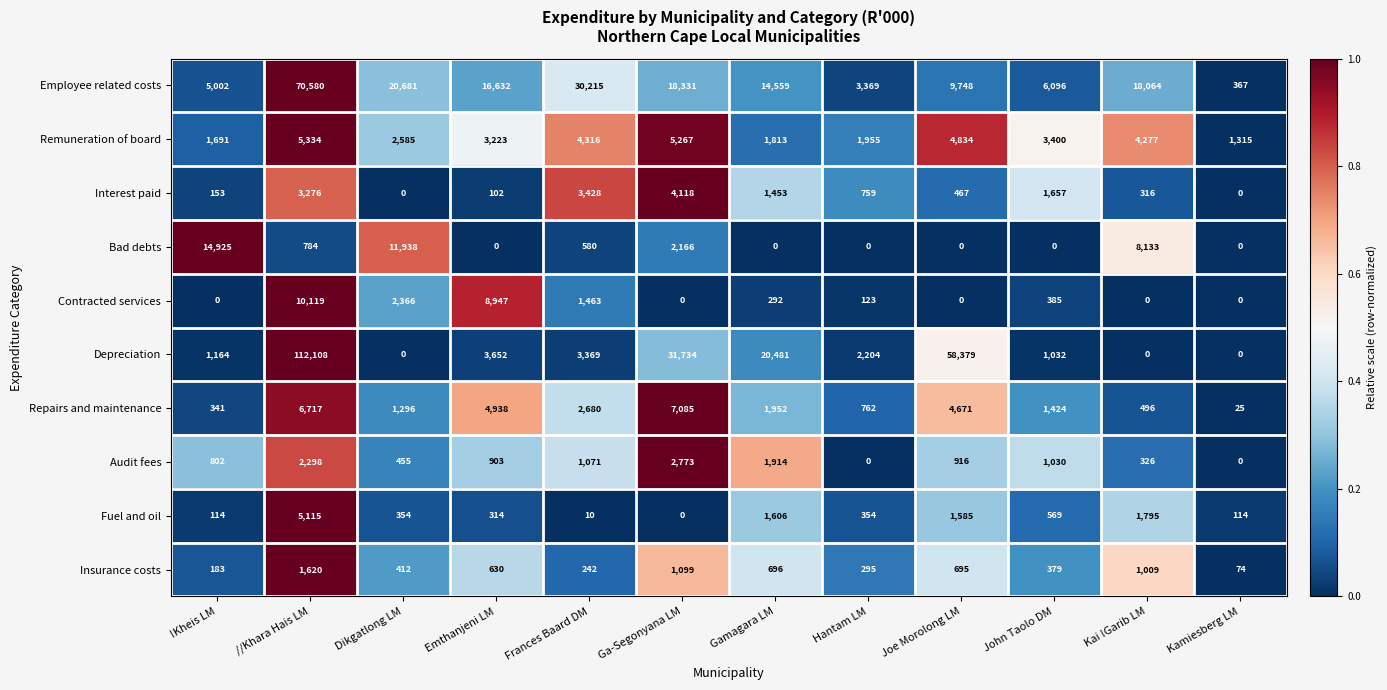

What is the difference between the Bad debts values at Ga-Segonyana LM and Joe Morolong LM?

2166